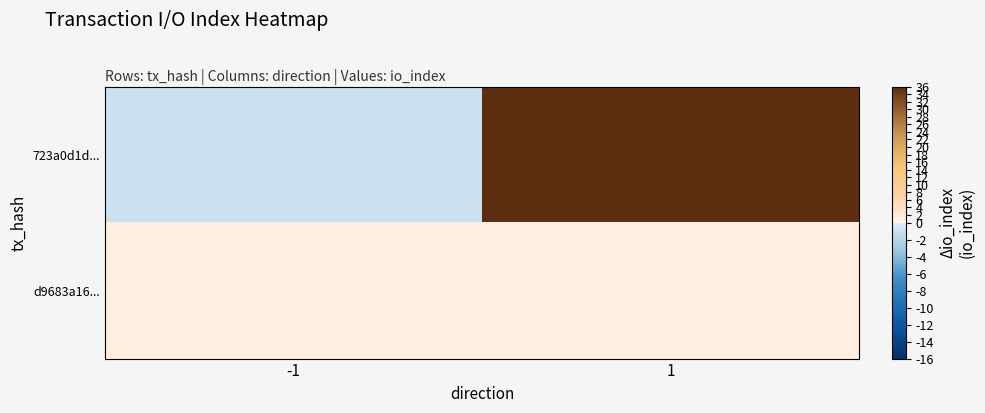

At how many categories does at least one series exceed 15?

1